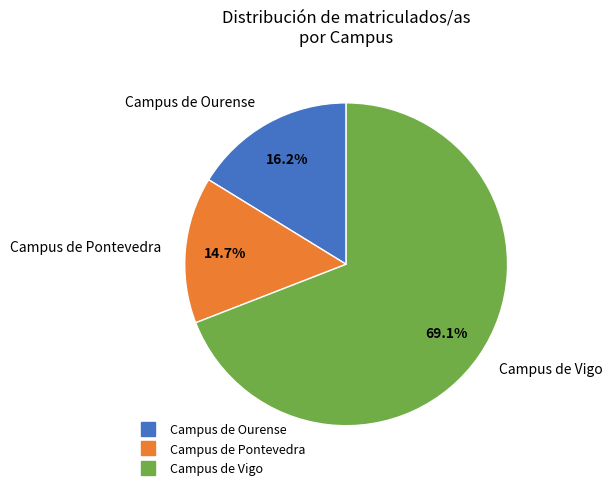

What is the ratio of the value at Campus de Ourense to the value at Campus de Vigo?

0.2